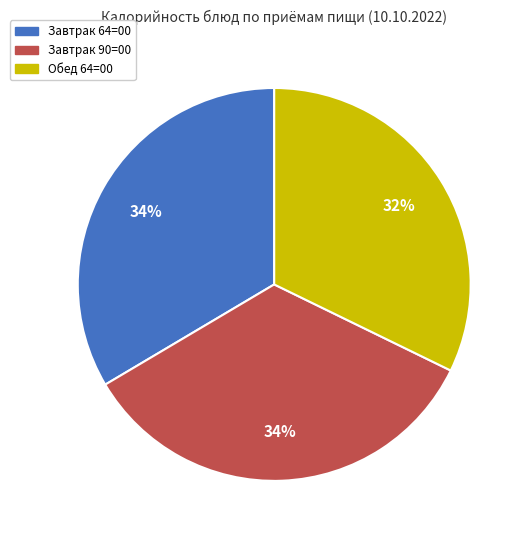

To the nearest percent, what is the difference between the largest and smallest slice percentages?

2%